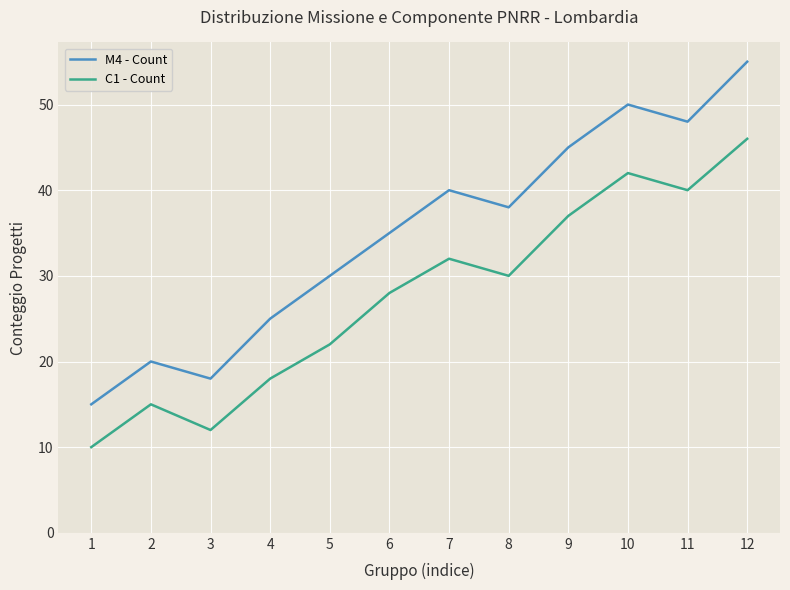

What is the total value across all series at 2?

35